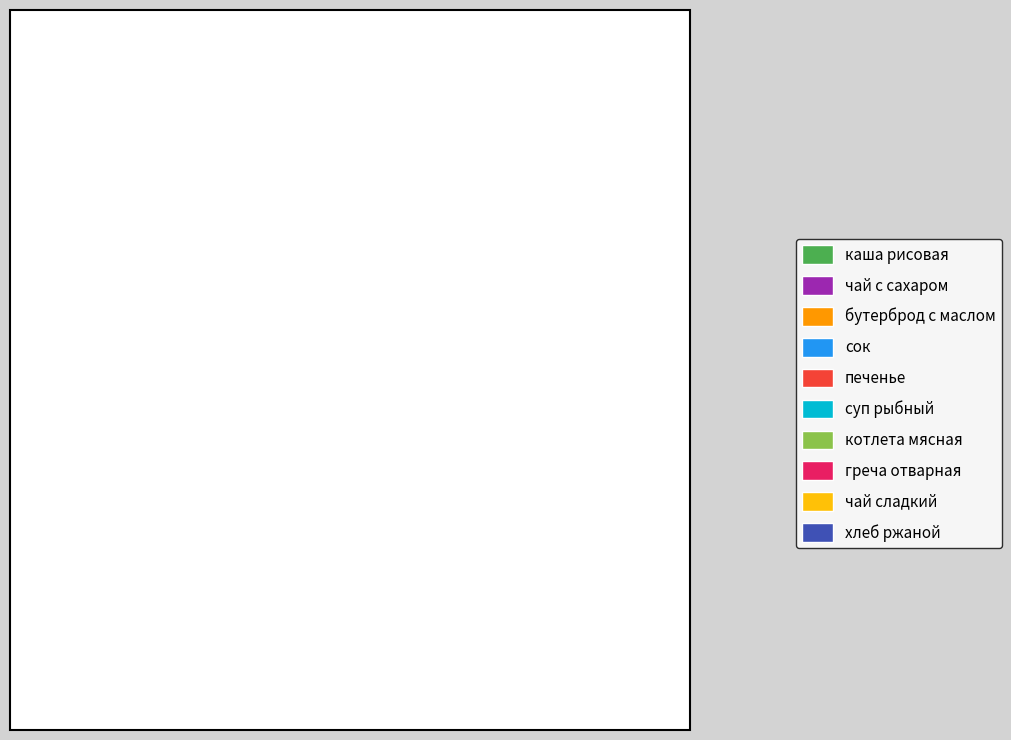

Count the number of slices in the pie.

10